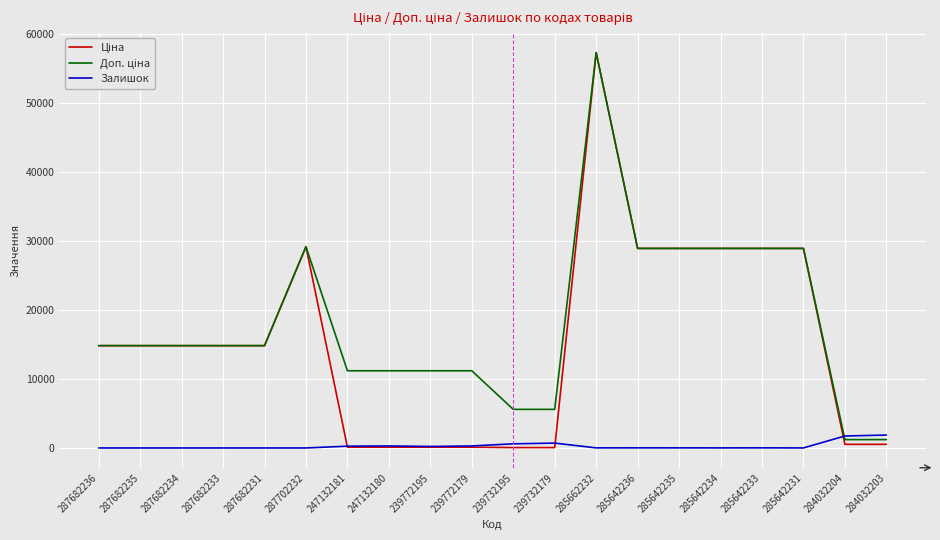

At which category is the sum across all series the highest?

285662232